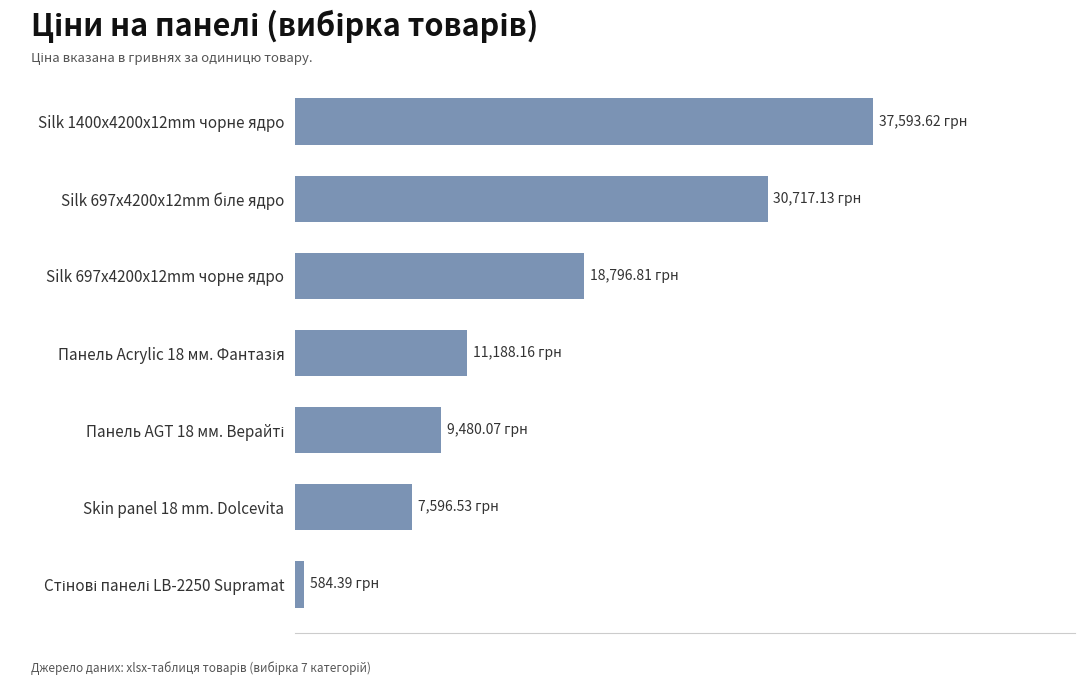

Where is the data nearest to the value 19089?

Silk 697x4200x12mm чорне ядро